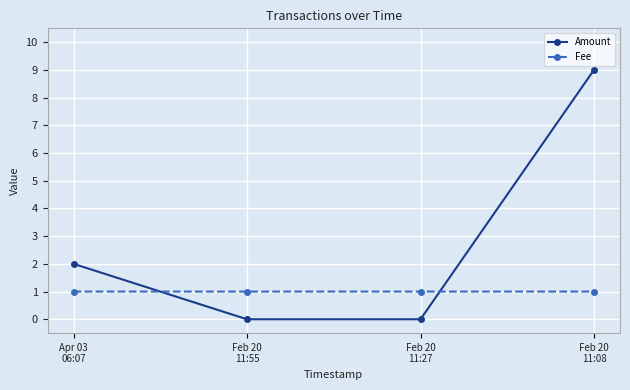

What position from the left is Feb 20
11:27?

3